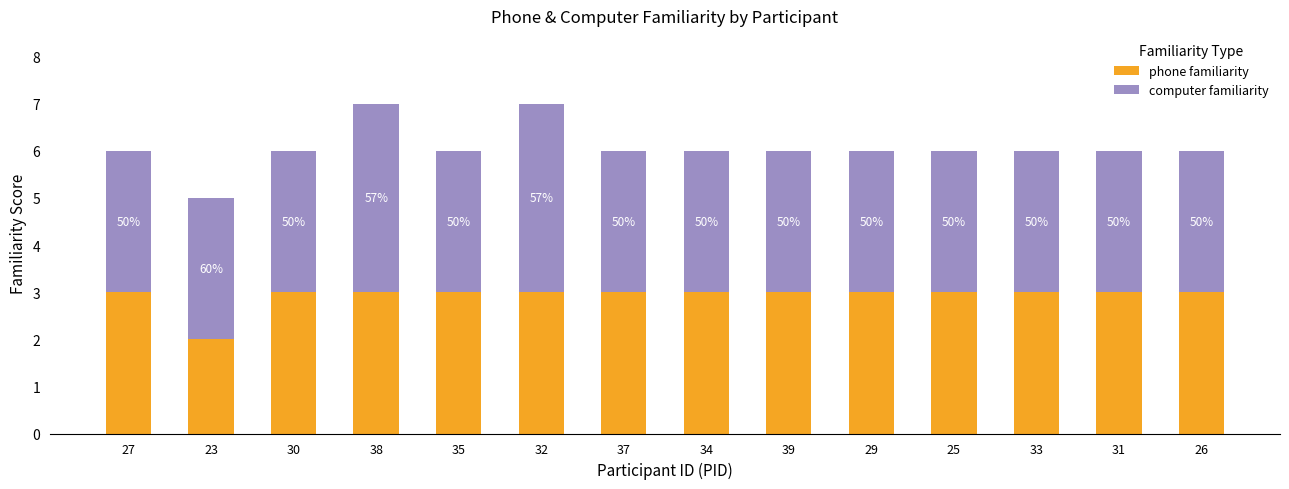

At 31, list the series in order from smallest to largest.

phone familiarity, computer familiarity